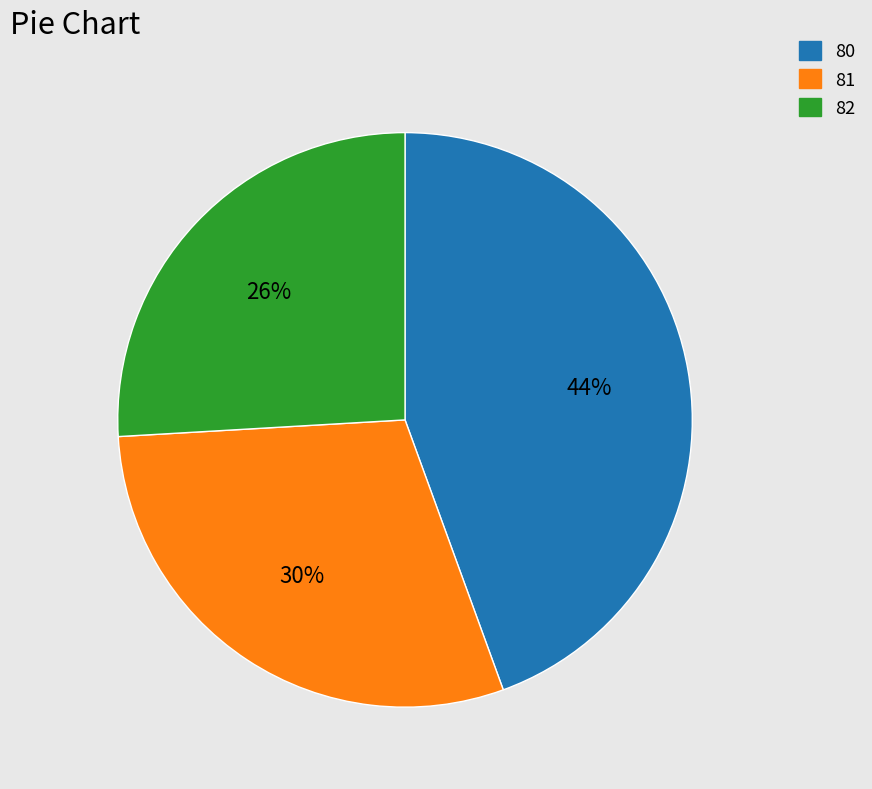

Which category has the biggest portion of the pie?

80